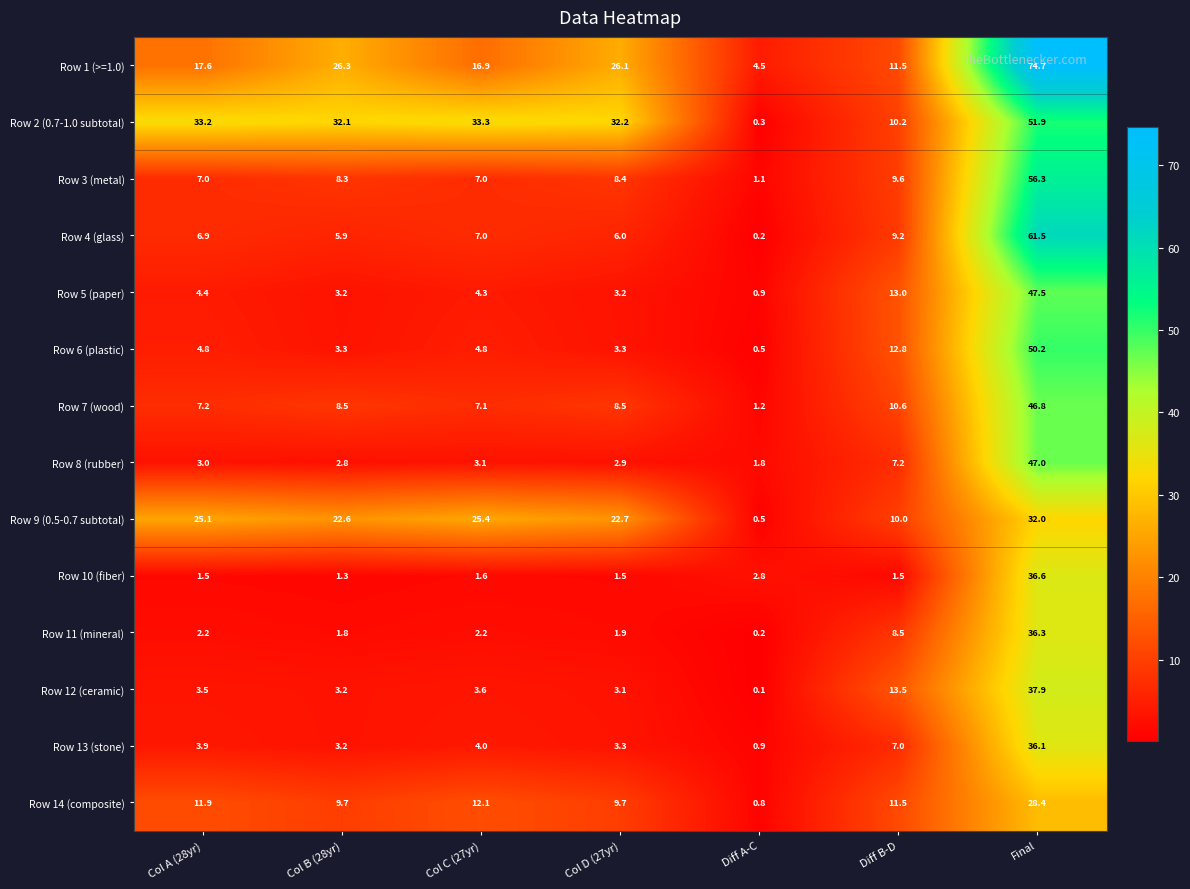

At which category is the sum across all series the highest?

Final